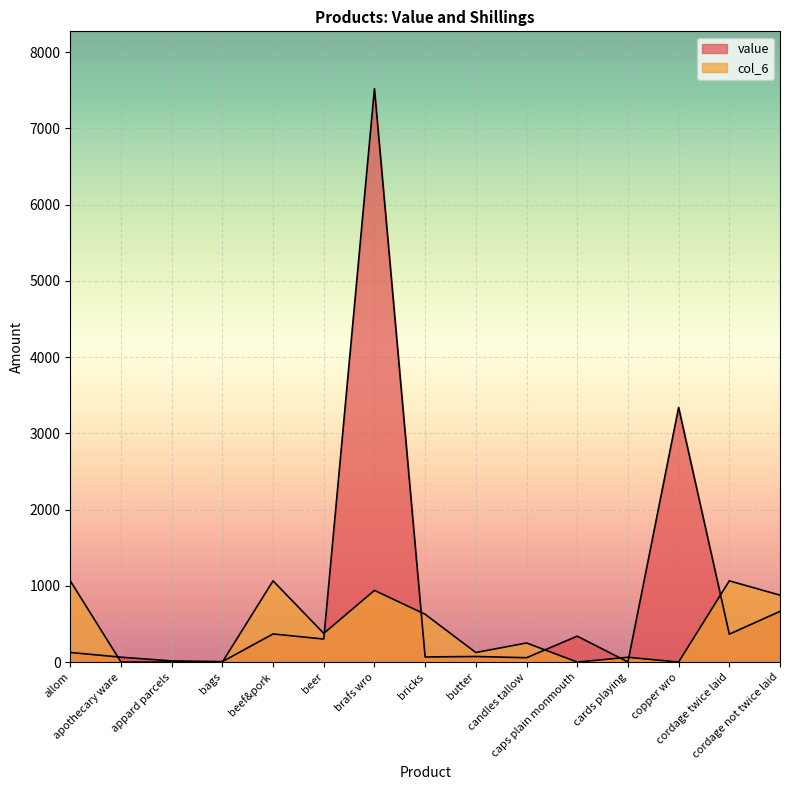

Where do col_6 and value first cross each other?

allom and apothecary ware